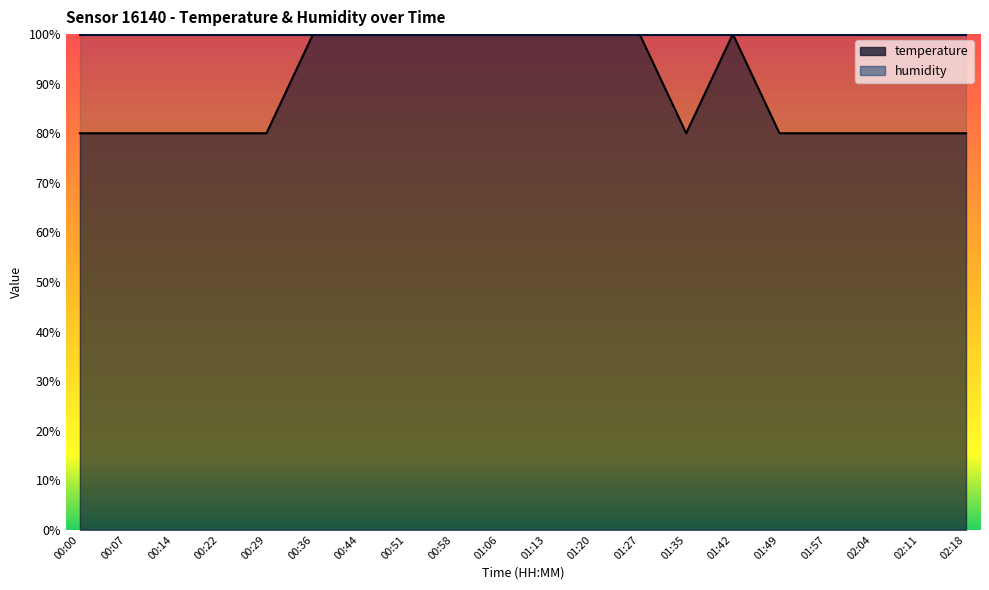

What is the minimum value shown in the chart?

80